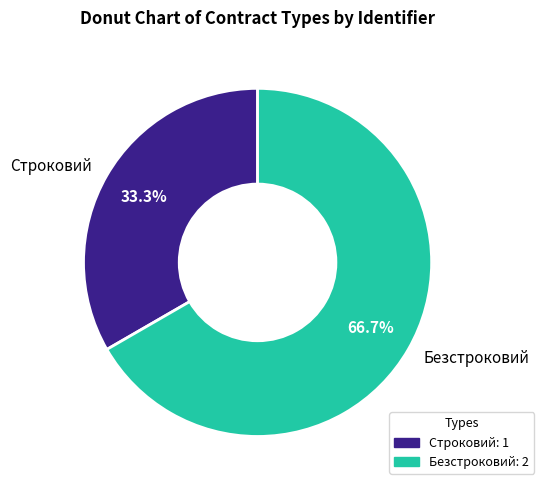

What percentage is the Безстроковий slice, to the nearest percent?

67%